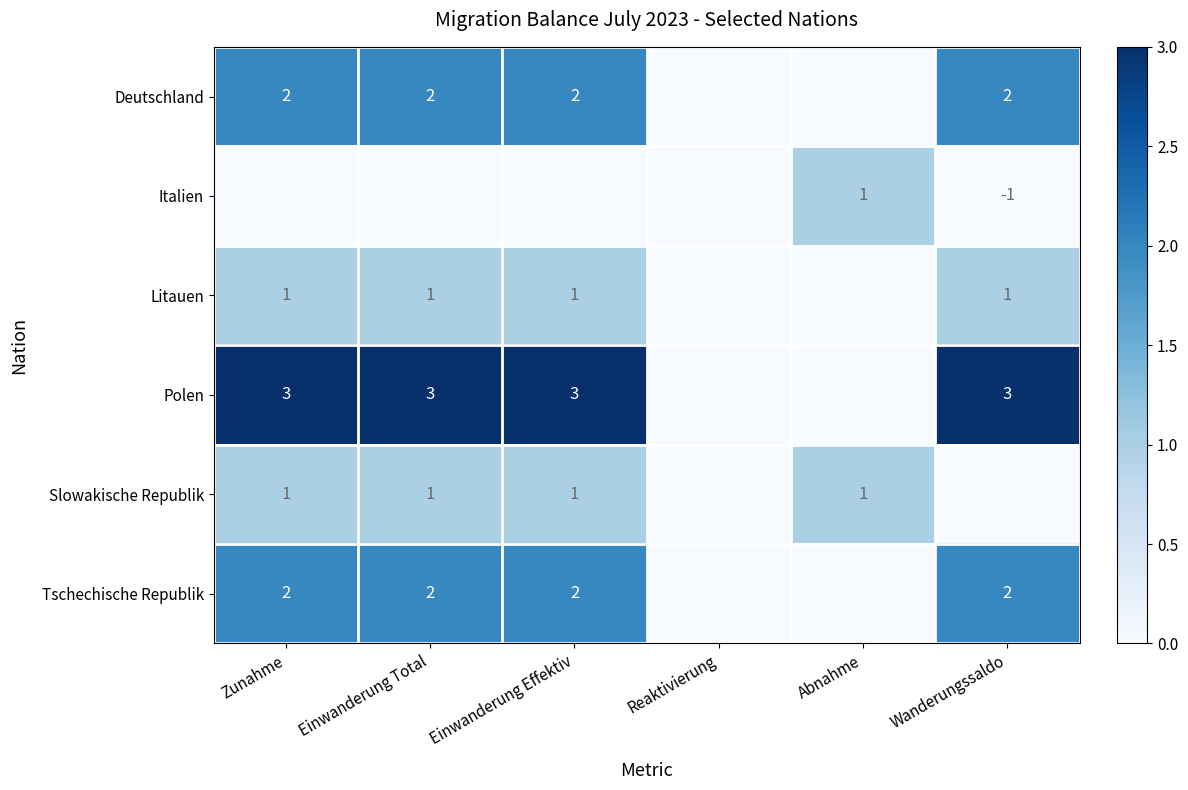

How many series are shown in this chart?

6